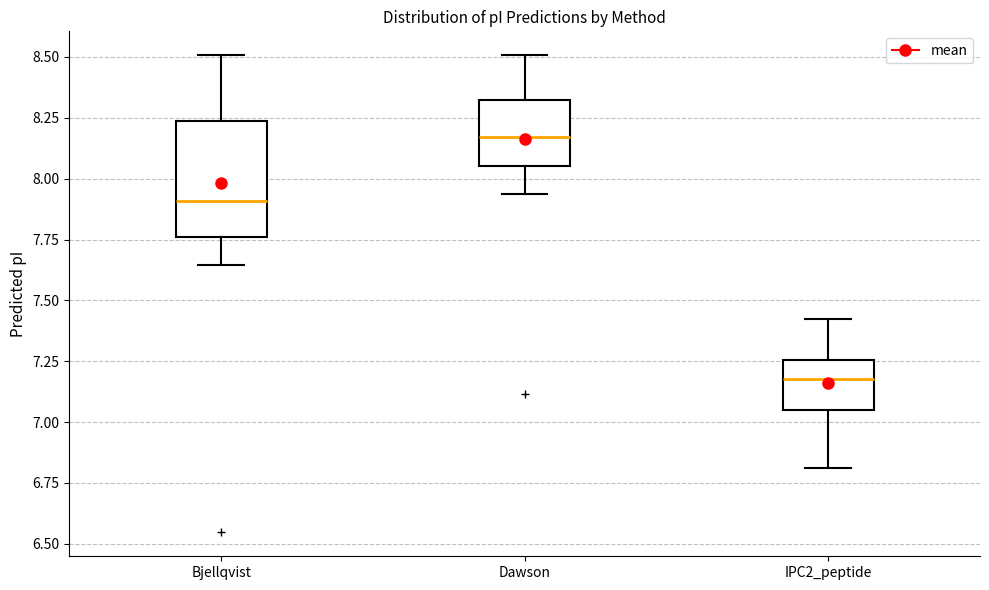

Reading left to right, read every box against the y-axis: the position of its median line, the range the box covers, and the ends of its whiskers. The values are not printed on the chart, so give them approximately, as read against the axis.

Bjellqvist: median 7.90, box 7.75 to 8.25, whiskers 7.65 to 8.50
Dawson: median 8.15, box 8.05 to 8.30, whiskers 7.95 to 8.50
IPC2_peptide: median 7.20, box 7.05 to 7.25, whiskers 6.80 to 7.40